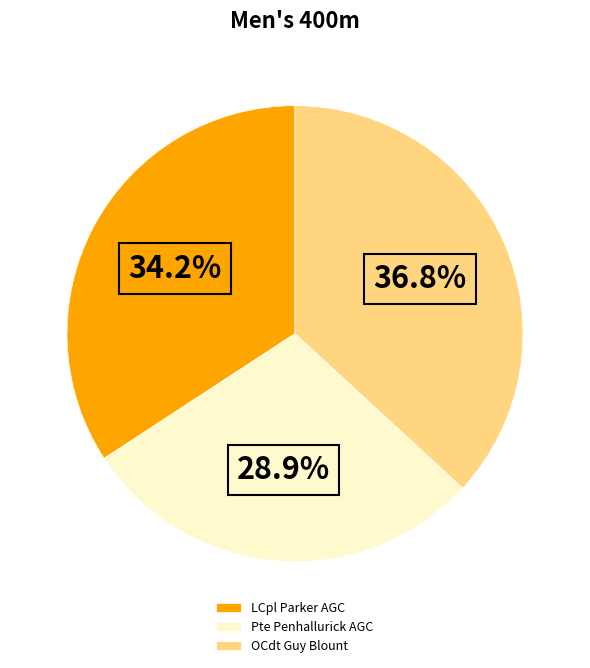

Which slice is the largest?

OCdt Guy Blount